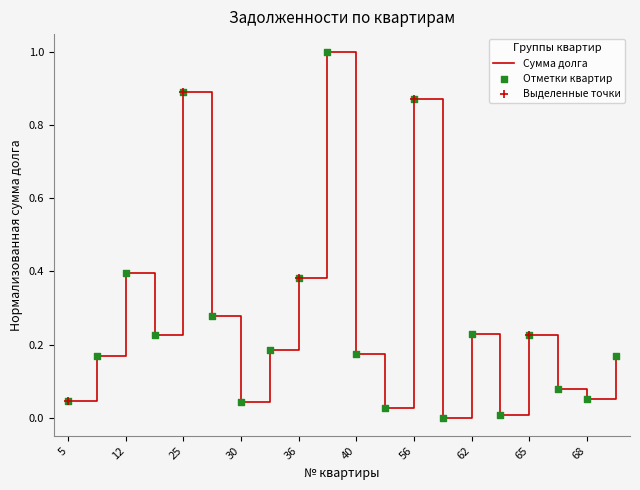

What is the maximum value shown in the chart?

1.0